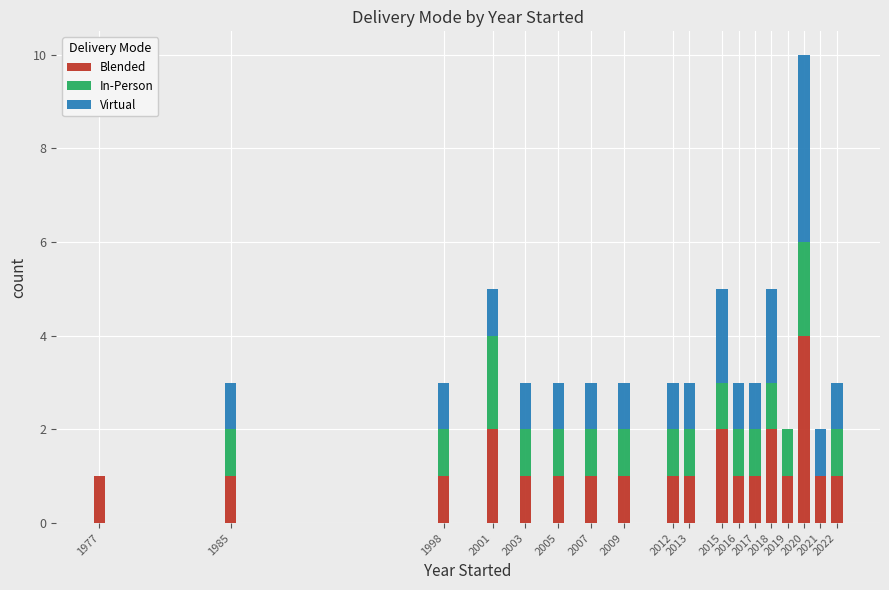

What is the sum of all Blended values?

24